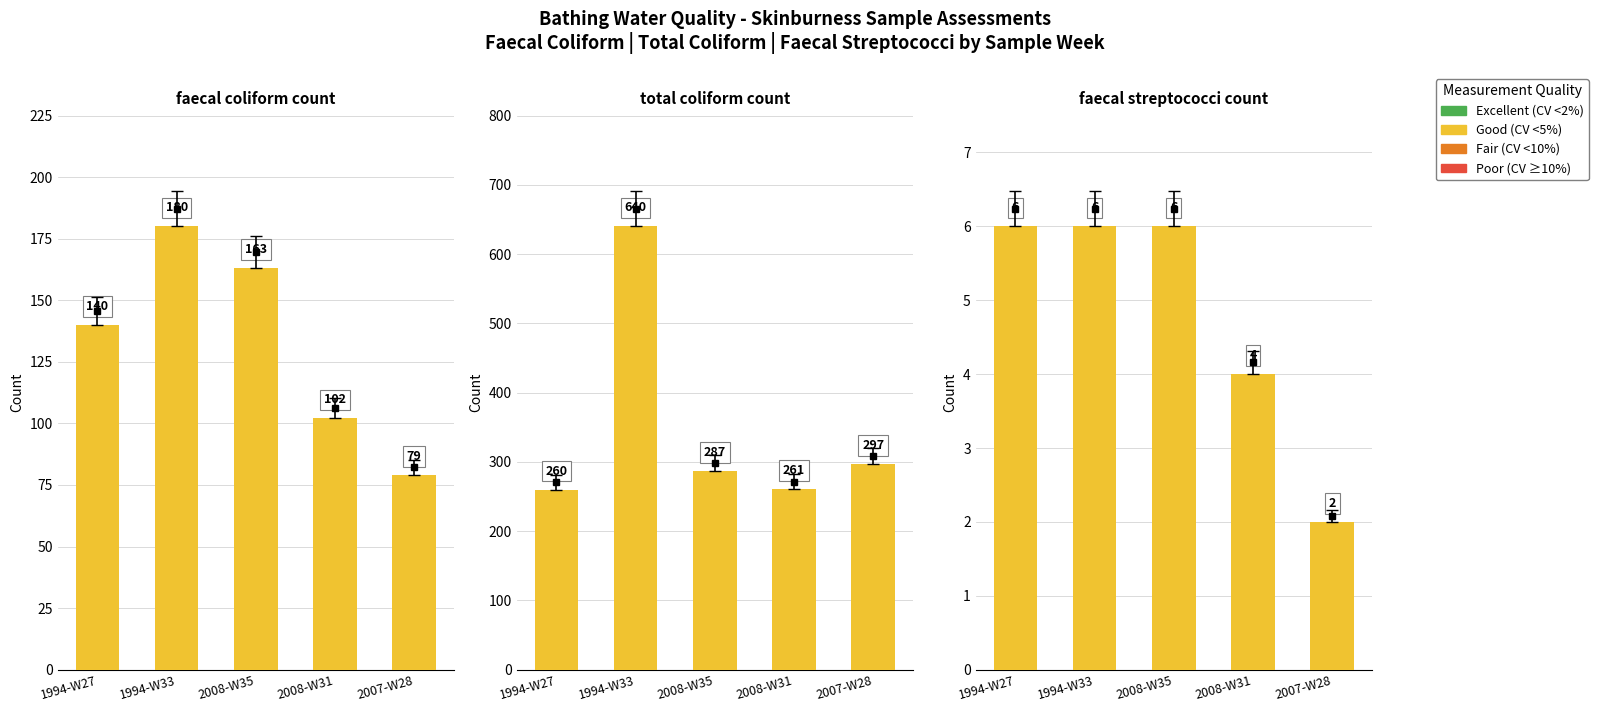

Which series has the largest total across all categories?

total coliform count